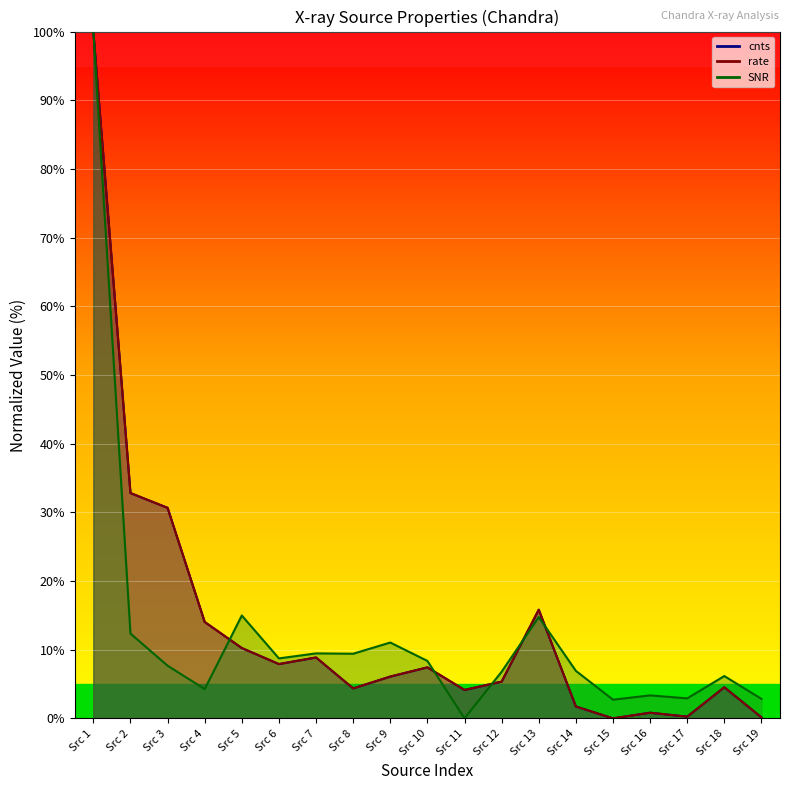

True or false: cnts (line) has more than 1 interior local peaks.

True